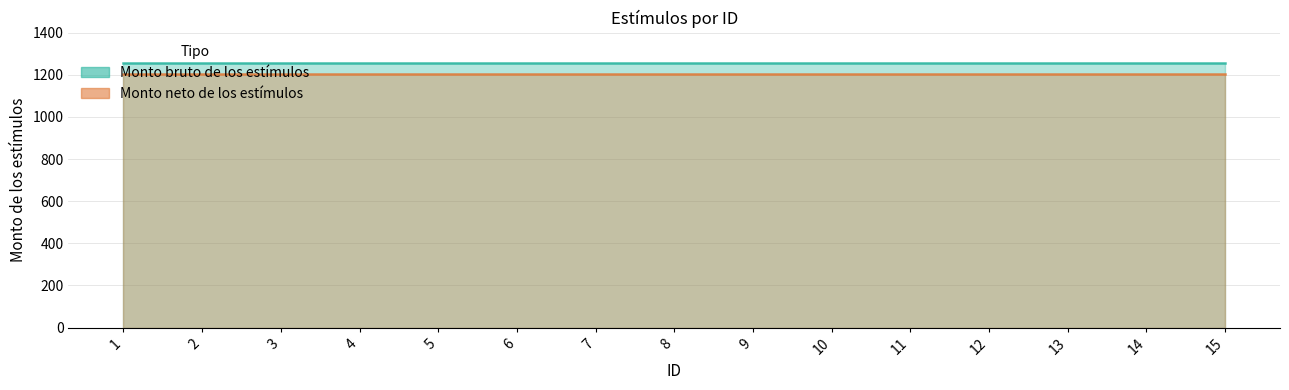

What is the approximate value of Monto neto de los estímulos at 1?

1203.5